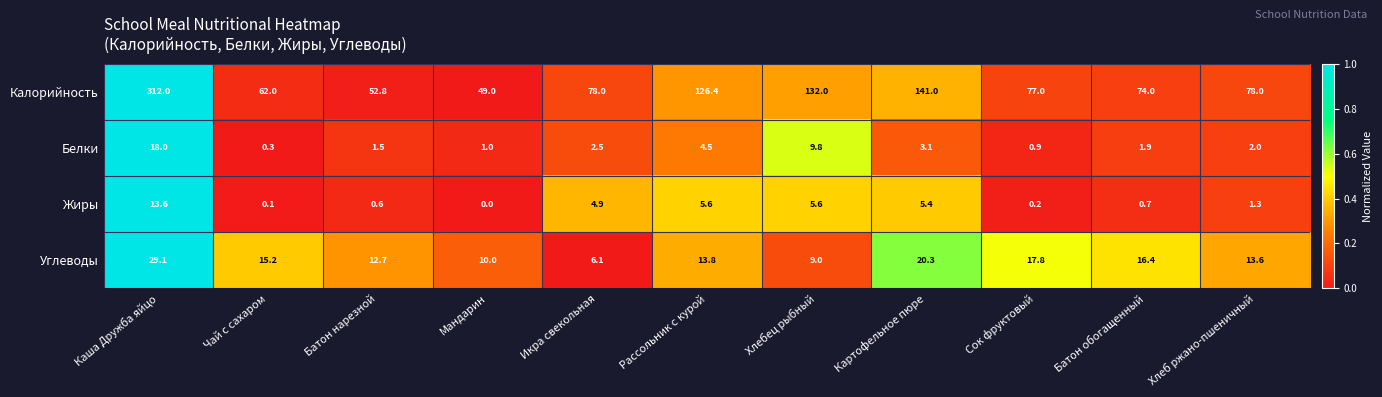

List the series in order of their peak value, lowest first.

Жиры, Белки, Углеводы, Калорийность